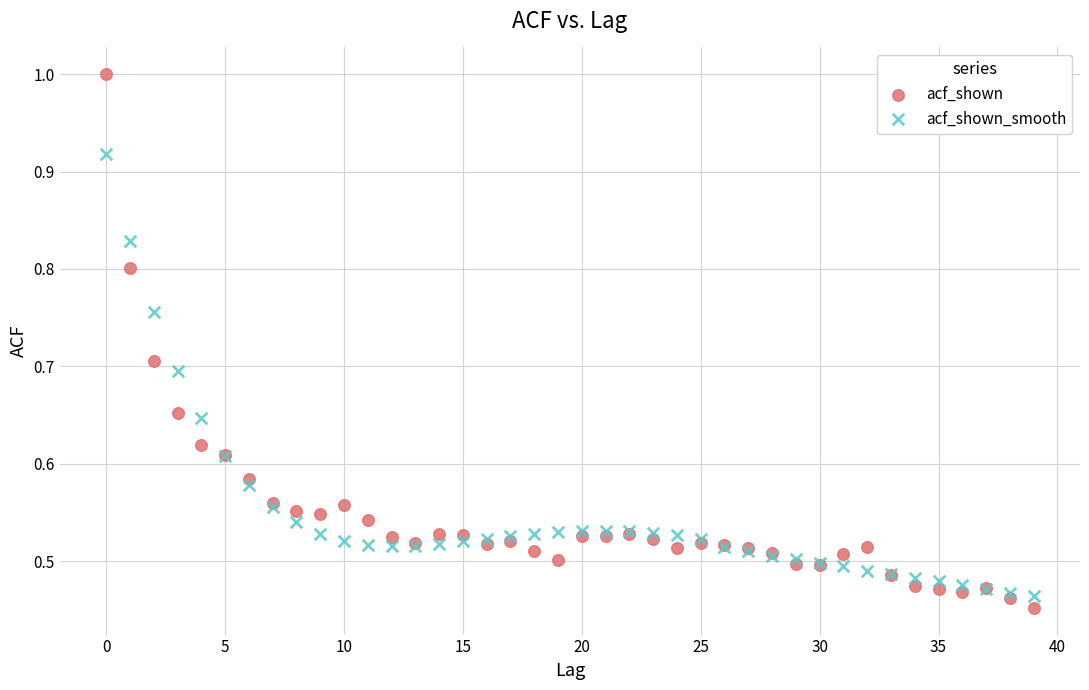

Which series has the widest spread of Y values?

acf_shown